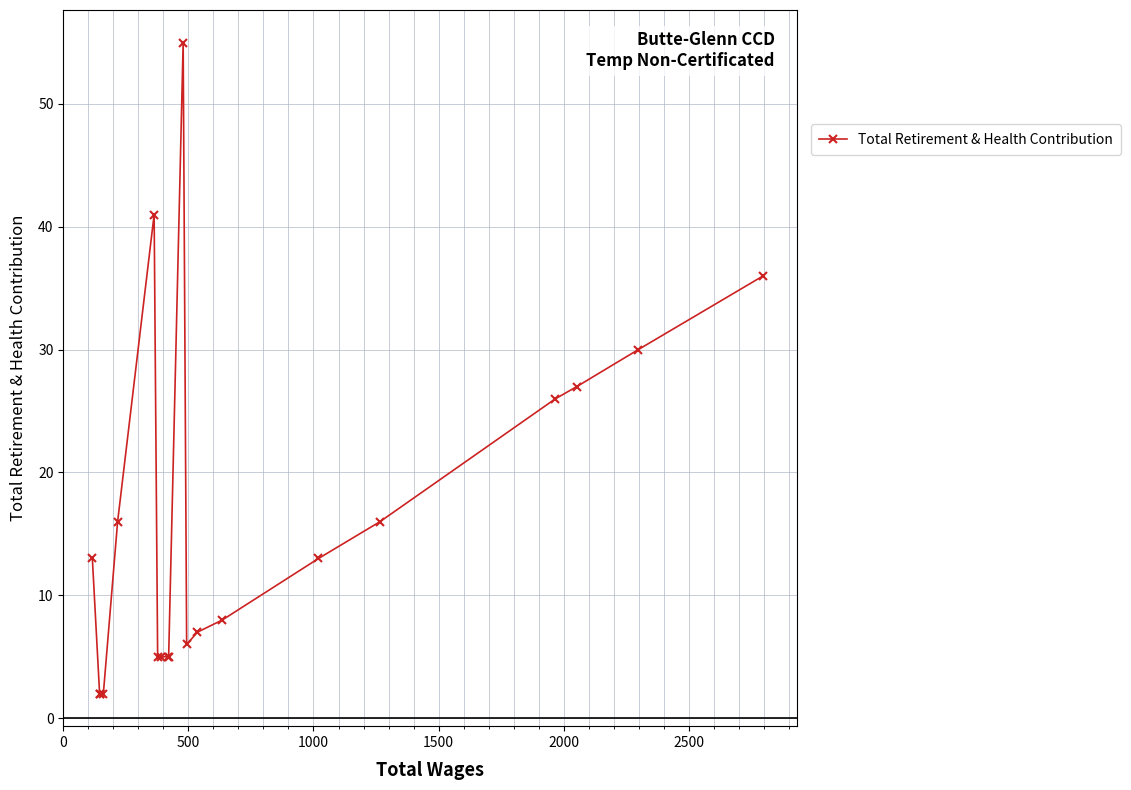

Reading right to left, what are all the values shown in this chart?

36	30	27	26	16	13	8	7	6	55	5	5	5	5	41	16	2	2	2	13